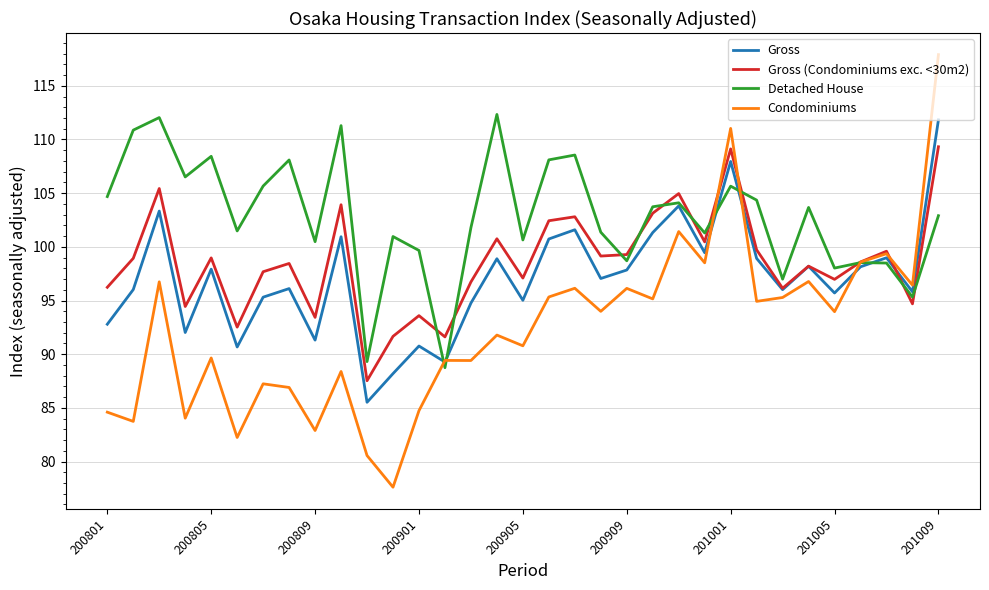

What is the smallest value displayed?

77.6